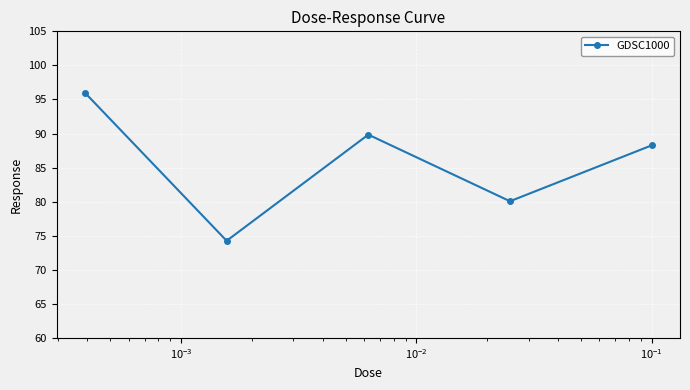

What is the difference between the second highest and second lowest values?

9.8